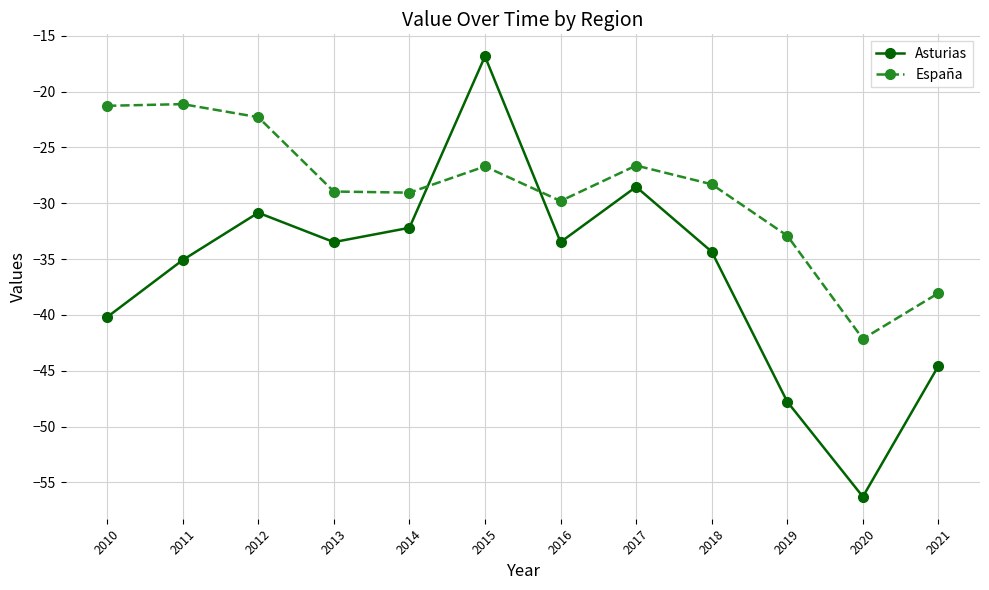

At which category does the chart reach its minimum across all series?

2020